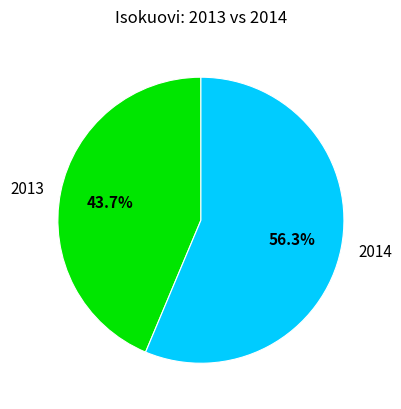

How many segments does this pie chart have?

2